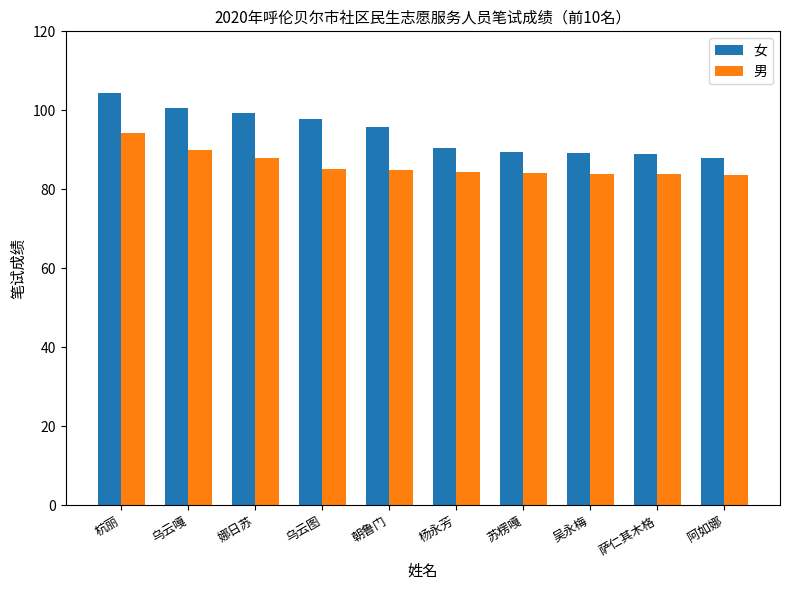

Which series has the widest spread of values?

女